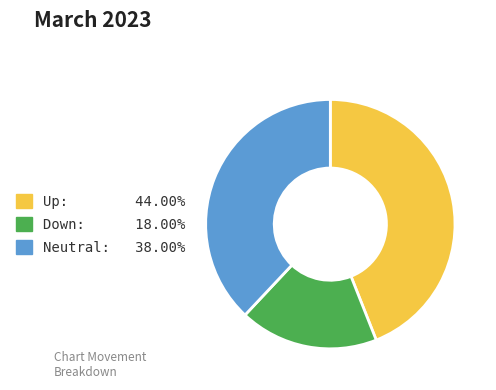

Is there any slice that represents more than half of the pie?

No